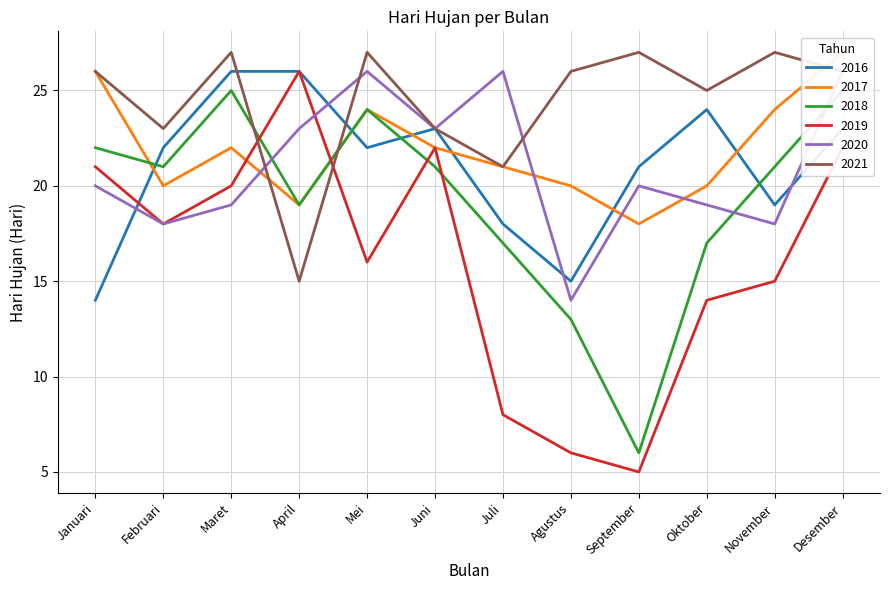

Count the number of data series in this chart.

6